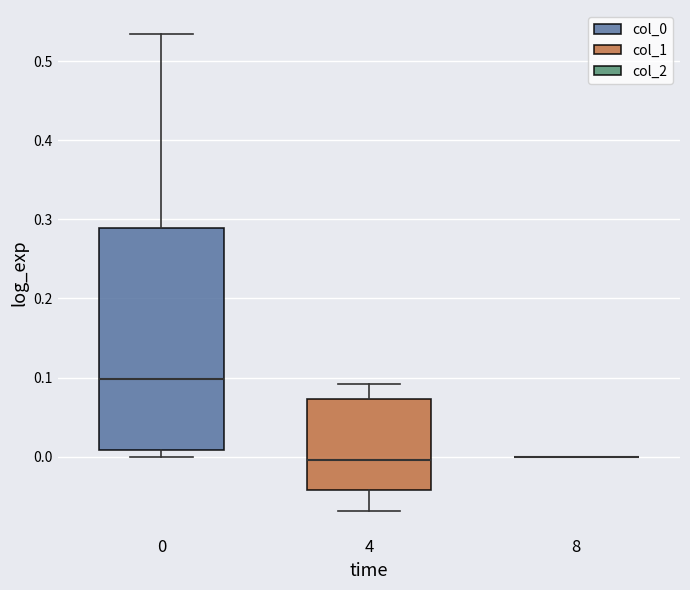

Reading left to right, read every box against the y-axis: the position of its median line, the range the box covers, and the ends of its whiskers. The values are not printed on the chart, so give them approximately, as read against the axis.

0: median 0.10, box 0.01 to 0.29, whiskers 0.00 to 0.53
4: median 0.00, box -0.04 to 0.07, whiskers -0.07 to 0.09
8: box collapsed to a line at 0.00, whiskers 0.00 to 0.00